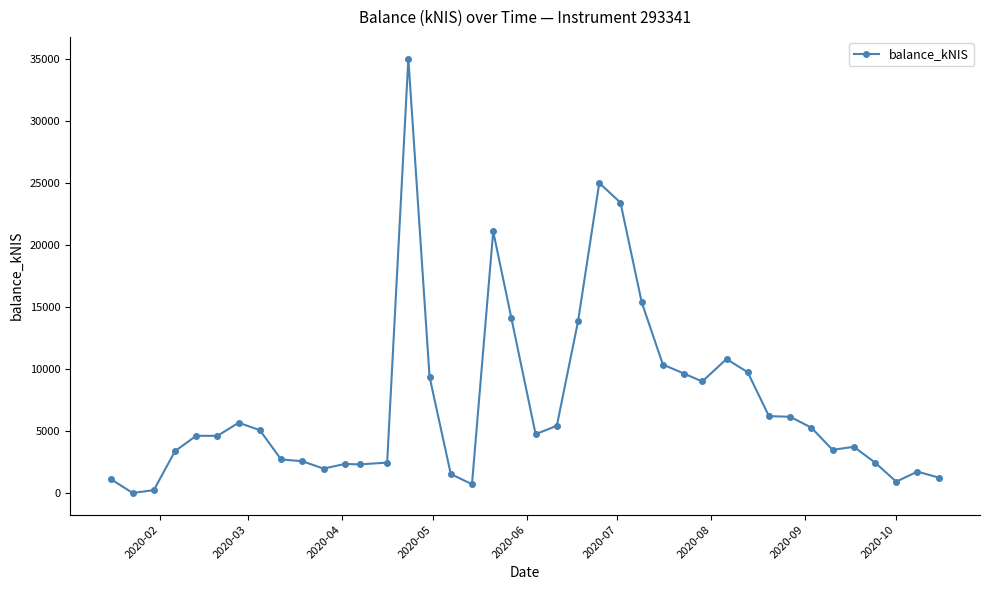

True or false: the data has more than 2 interior local peaks.

True